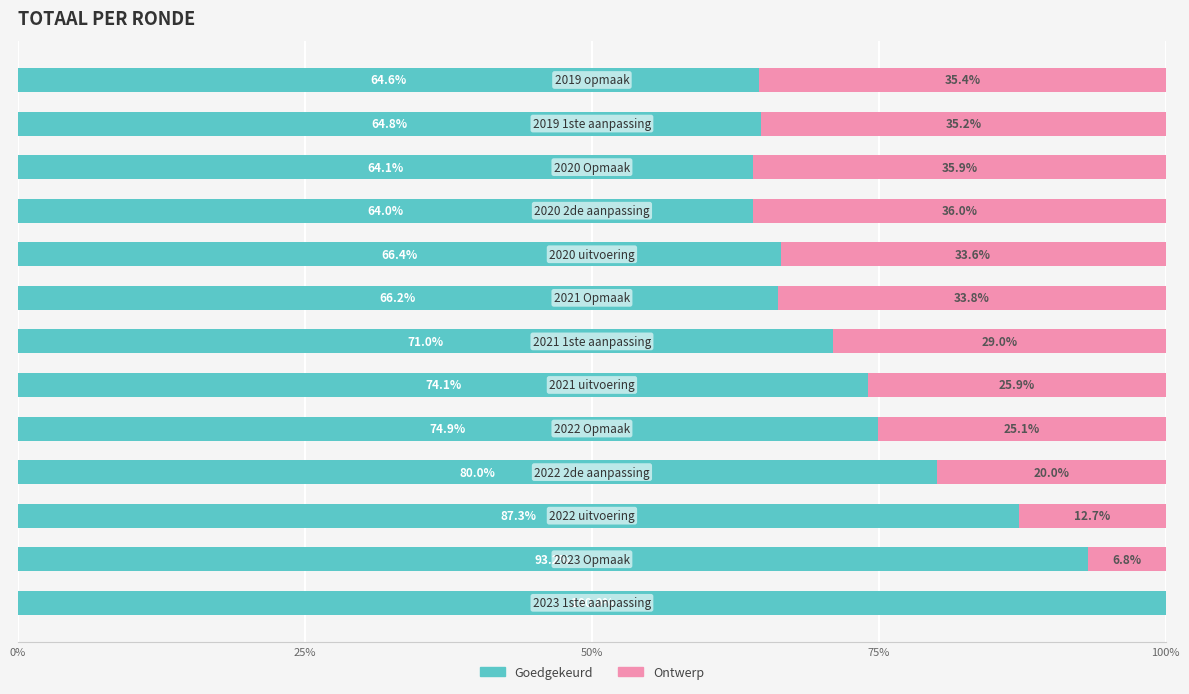

What is the maximum value for Goedgekeurd?

100.0